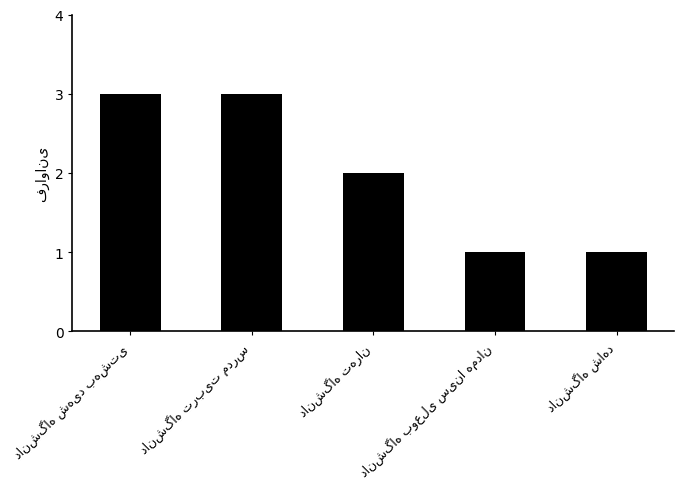

What is the greatest value displayed?

3